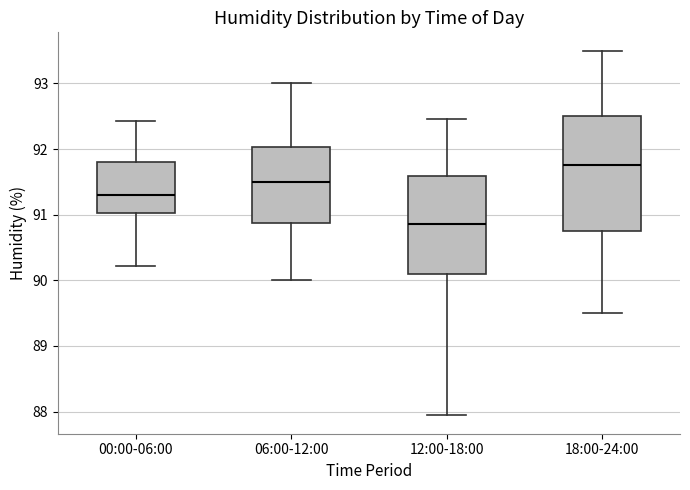

Reading left to right, read every box against the y-axis: the position of its median line, the range the box covers, and the ends of its whiskers. The values are not printed on the chart, so give them approximately, as read against the axis.

00:00-06:00: median 91.3, box 91.0 to 91.8, whiskers 90.2 to 92.4
06:00-12:00: median 91.5, box 90.9 to 92.0, whiskers 90.0 to 93.0
12:00-18:00: median 90.9, box 90.1 to 91.6, whiskers 87.9 to 92.5
18:00-24:00: median 91.8, box 90.8 to 92.5, whiskers 89.5 to 93.5